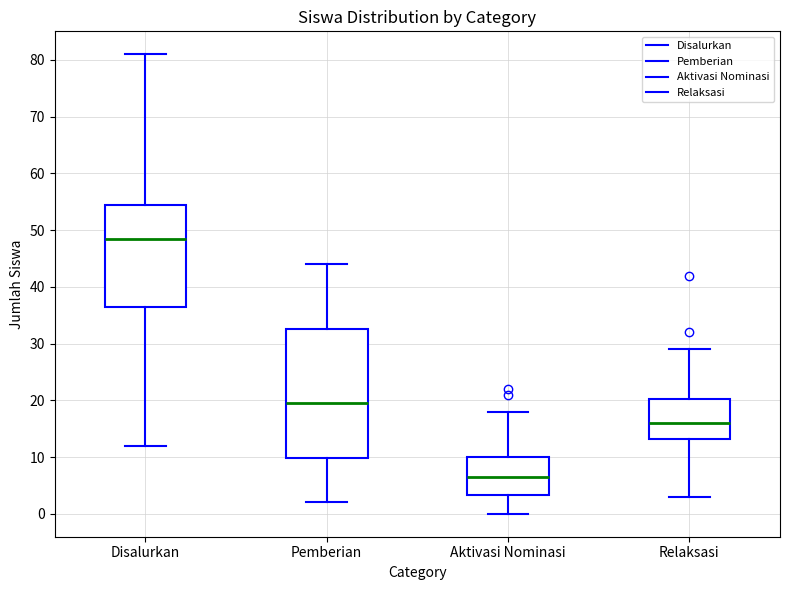

Reading left to right, read every box against the y-axis: the position of its median line, the range the box covers, and the ends of its whiskers. The values are not printed on the chart, so give them approximately, as read against the axis.

Disalurkan: median 49, box 37 to 55, whiskers 12 to 81
Pemberian: median 20, box 10 to 33, whiskers 2 to 44
Aktivasi Nominasi: median 7, box 3 to 10, whiskers 0 to 18
Relaksasi: median 16, box 13 to 20, whiskers 3 to 29